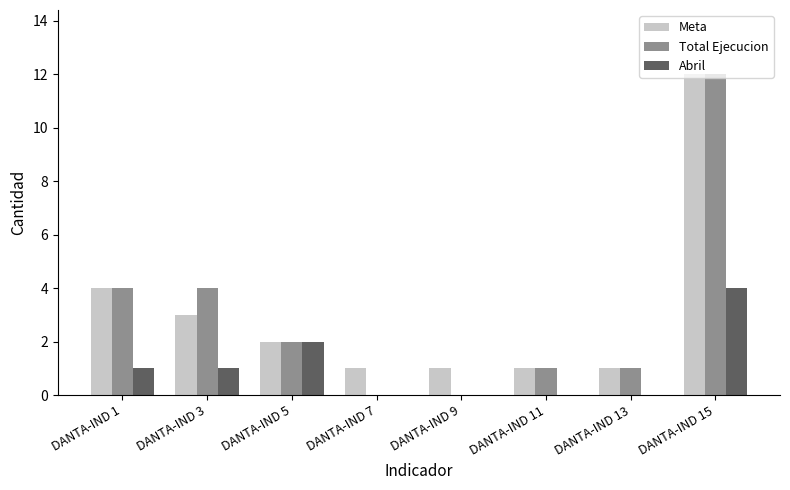

Between DANTA-IND 3 and DANTA-IND 7, which series saw the biggest shift?

Total Ejecucion